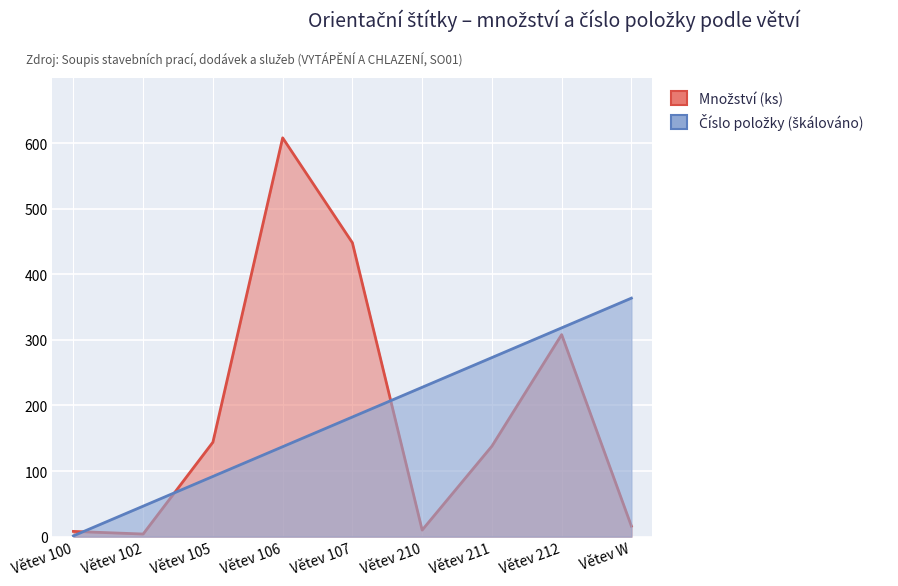

Which series has the widest spread of values?

Množství (ks)